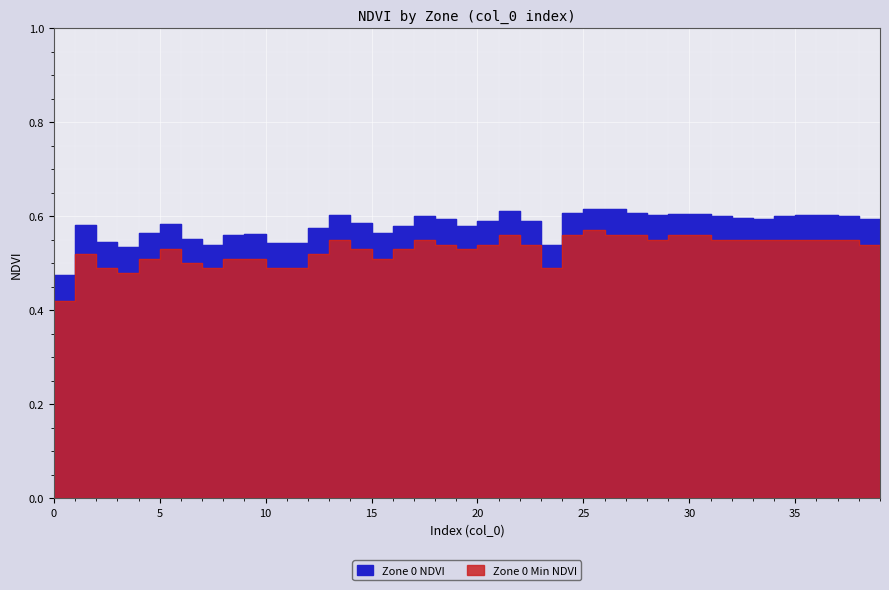

What is the sum of all Zone 0 values?

23.2